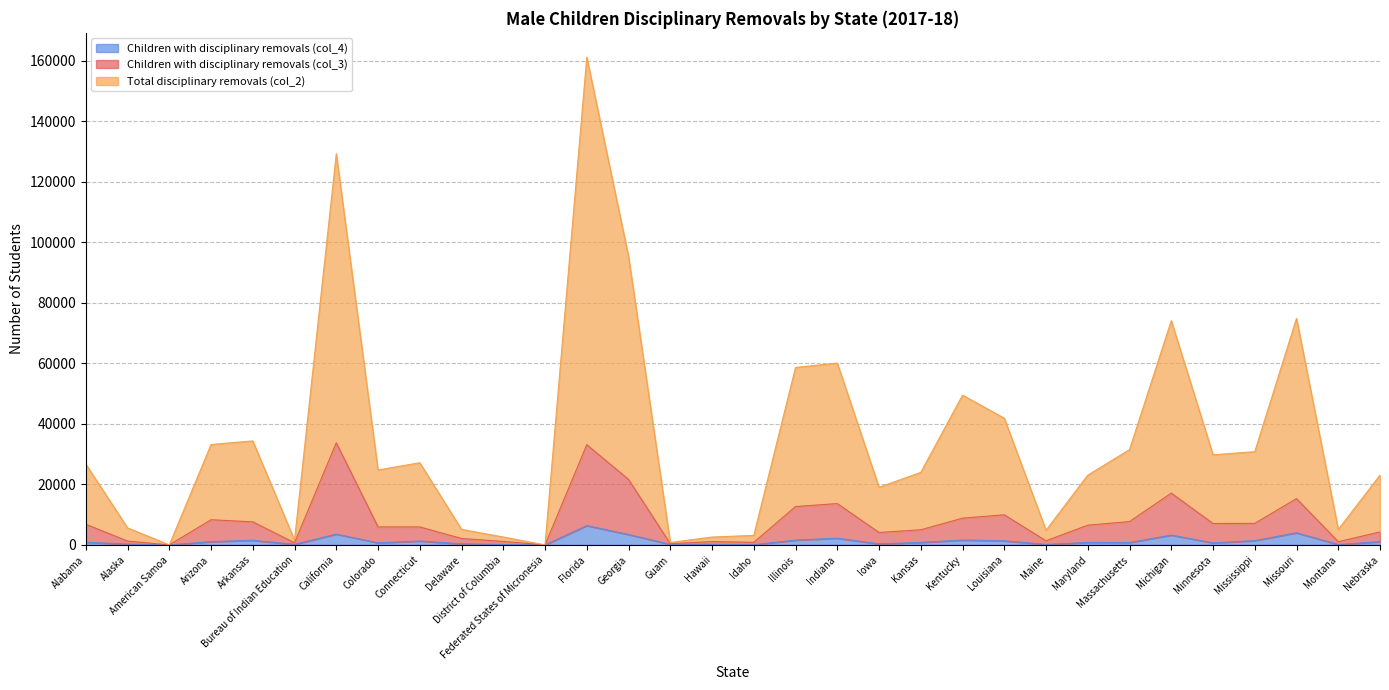

At how many categories does at least one series exceed 110766?

2